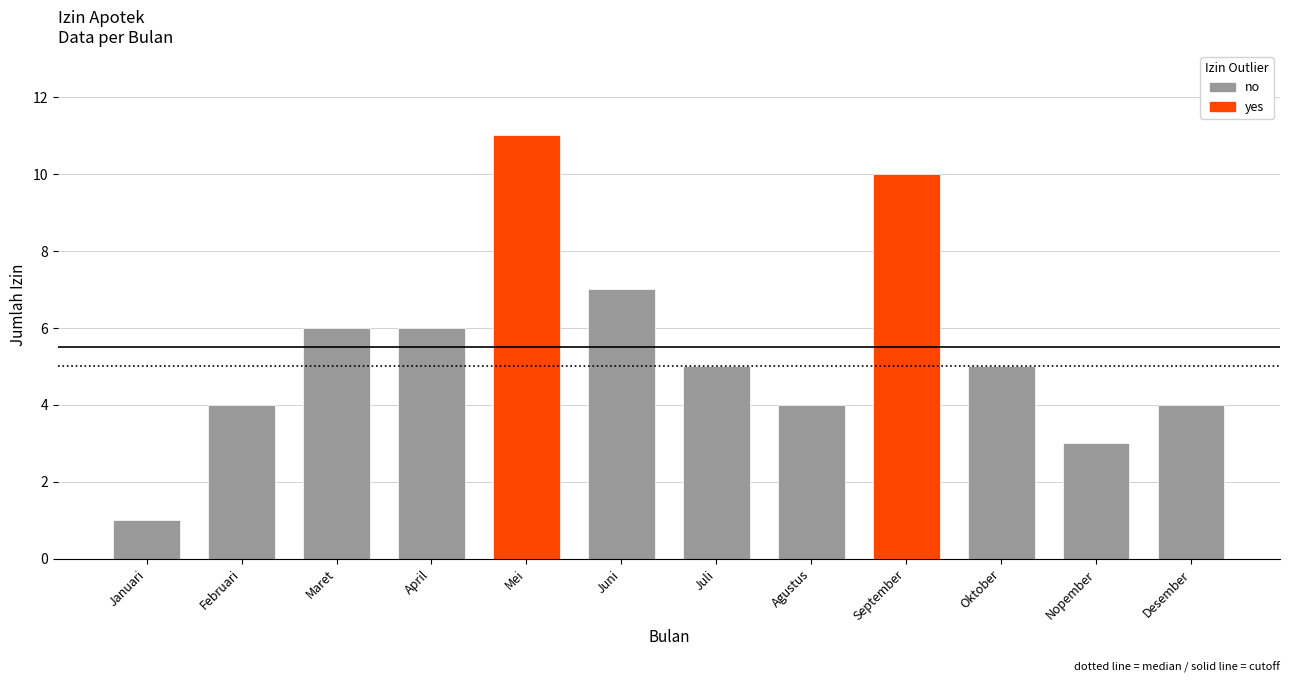

How many bars are there in total?

12